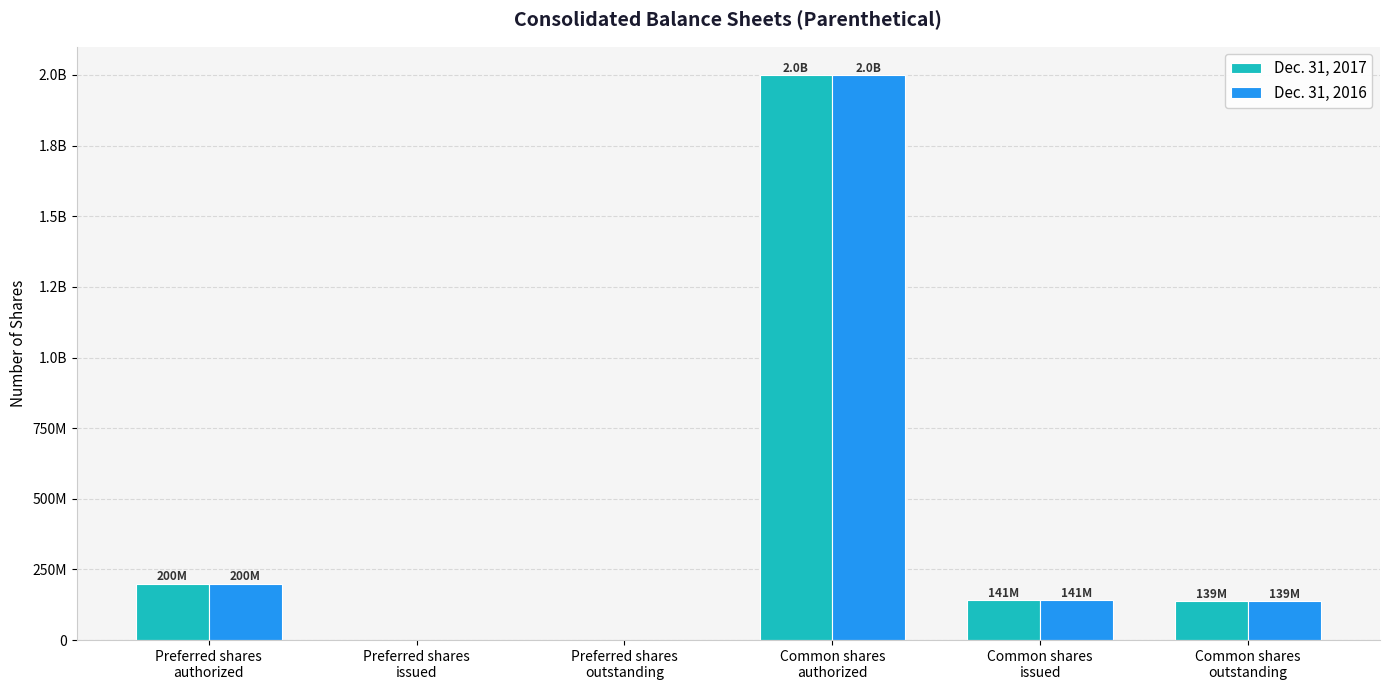

At how many categories does at least one series exceed 805440895?

1